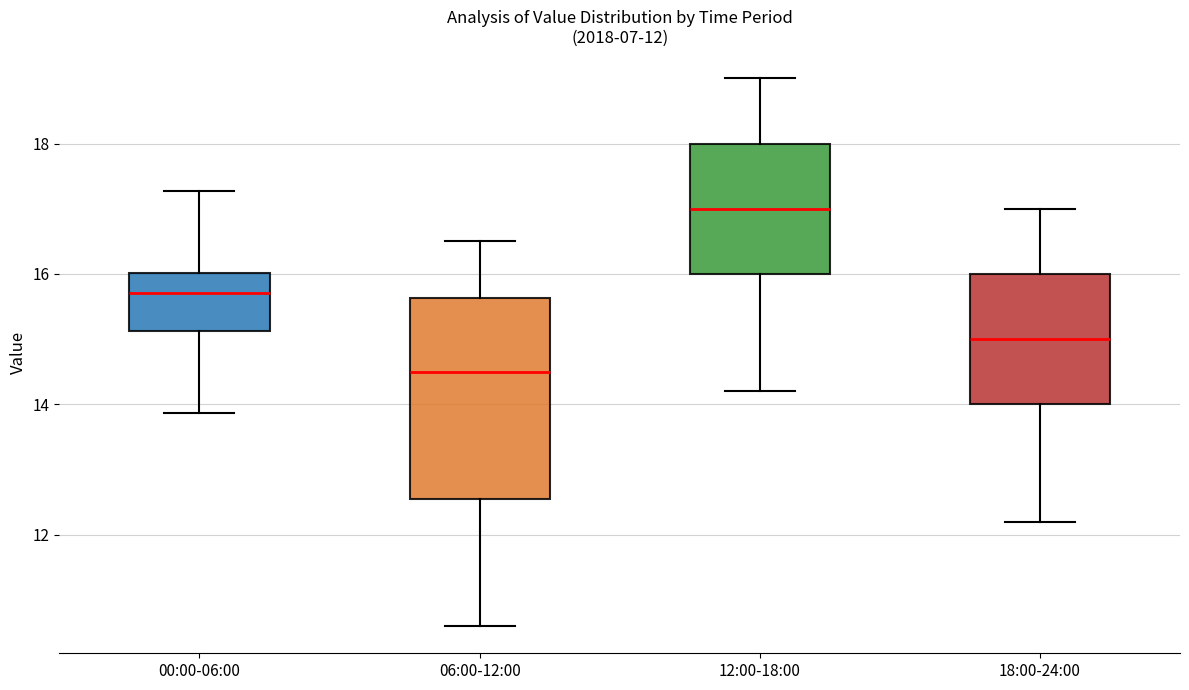

Which box's median line is the highest?

12:00-18:00